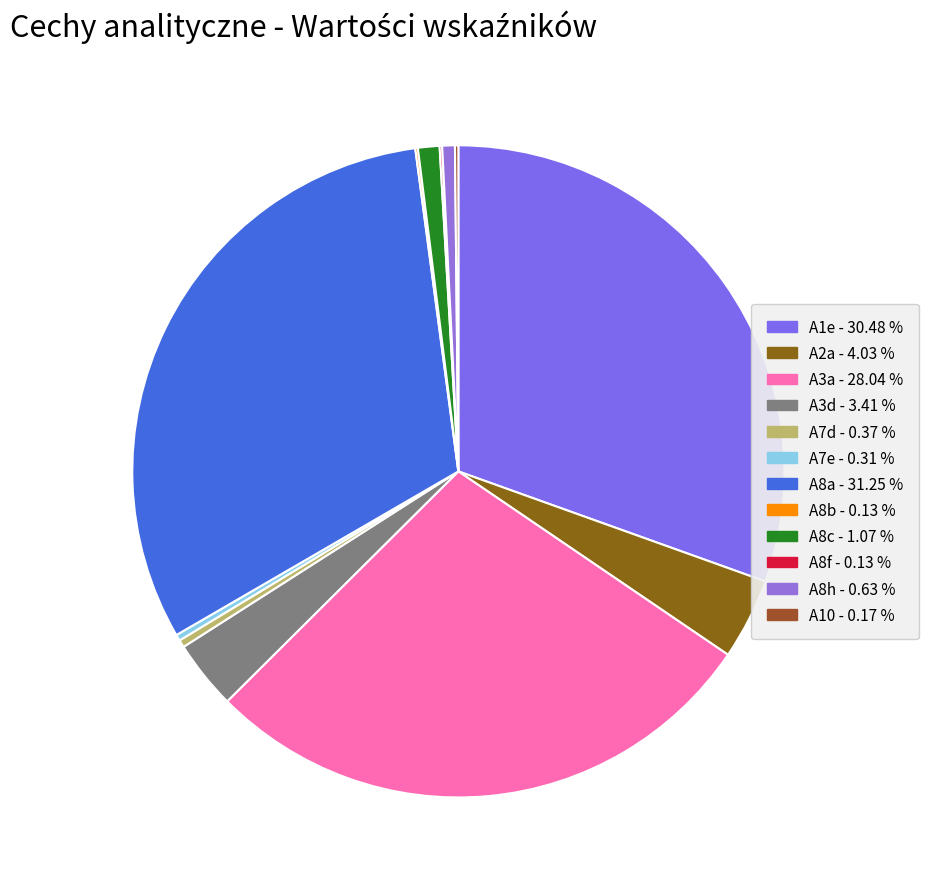

Does any single category account for the majority?

No